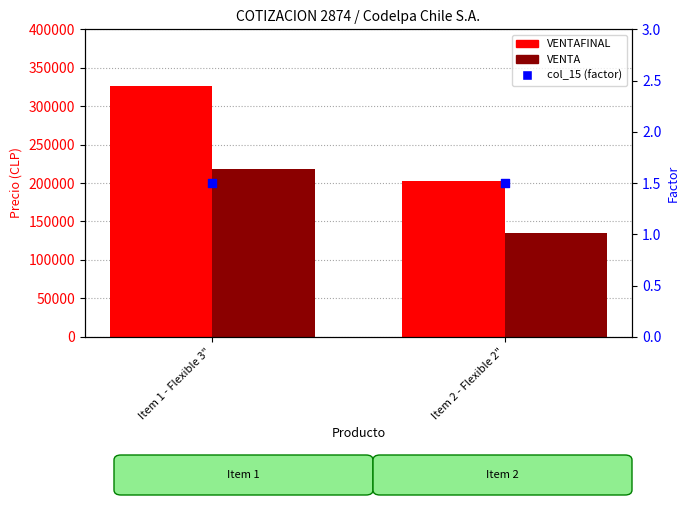

At how many categories does at least one series exceed 287145?

1